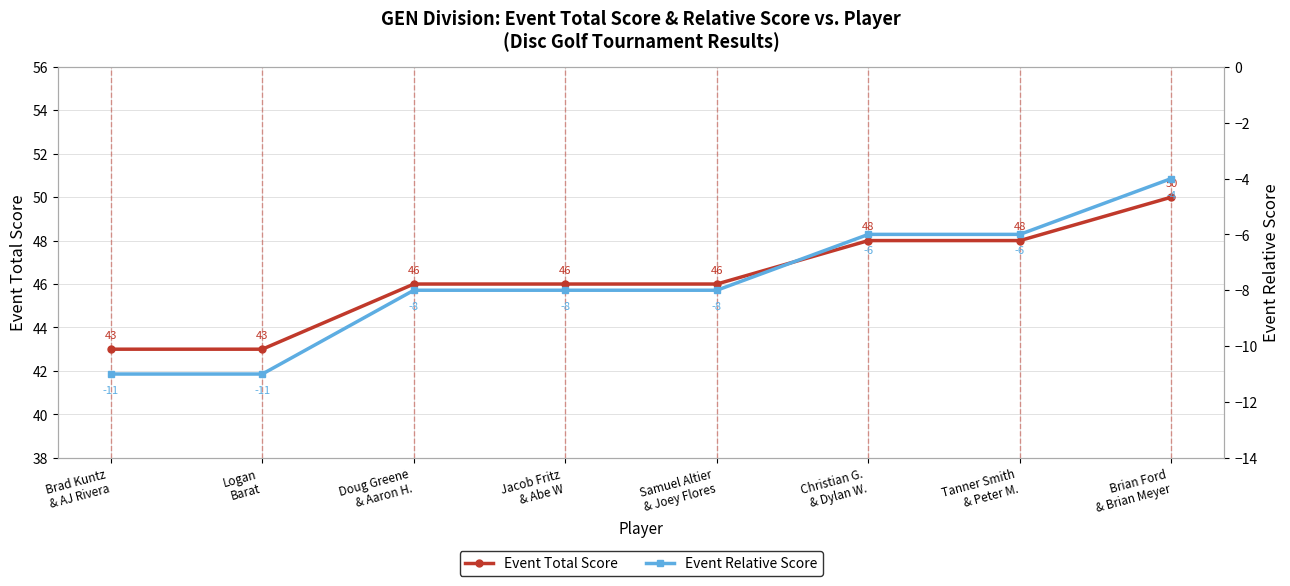

At Brian Ford
& Brian Meyer, list the series in order from smallest to largest.

Event Relative Score, Event Total Score